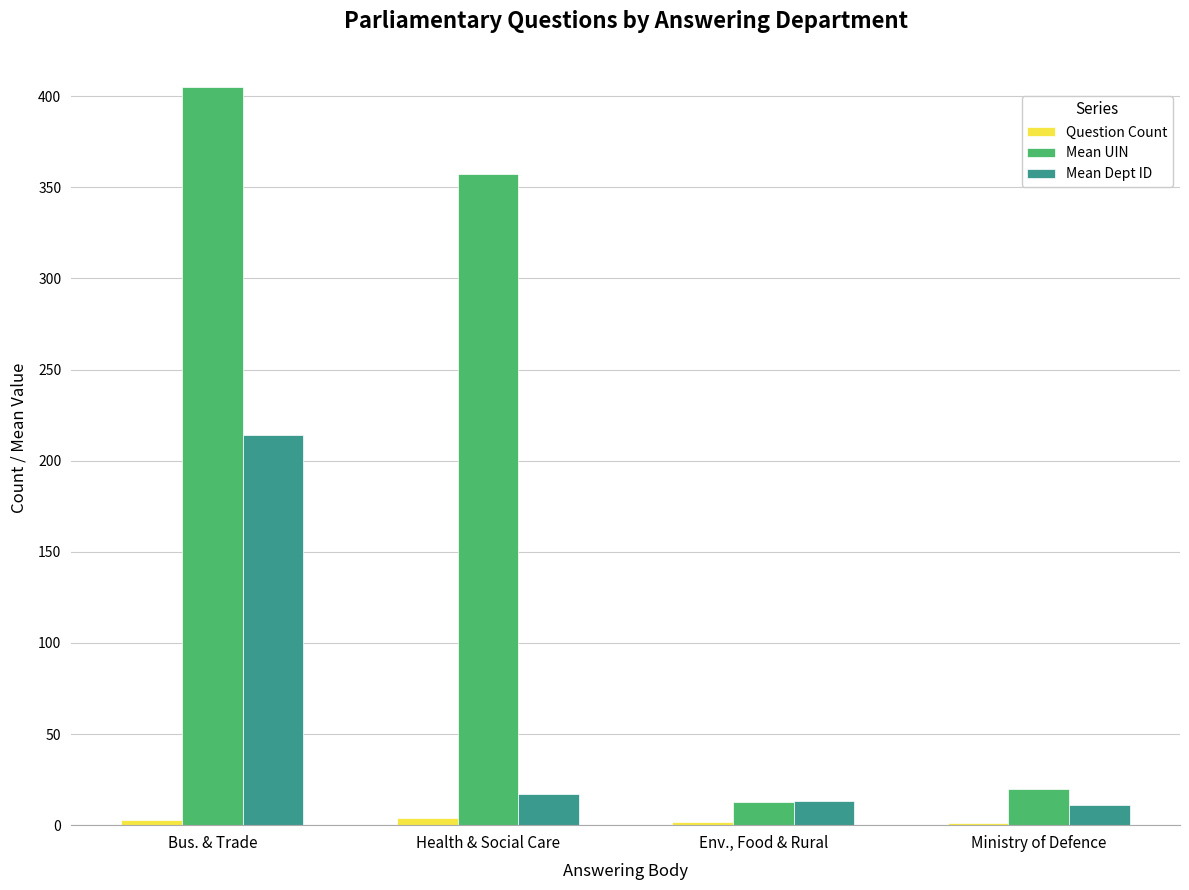

Which series has the largest total across all categories?

Mean UIN